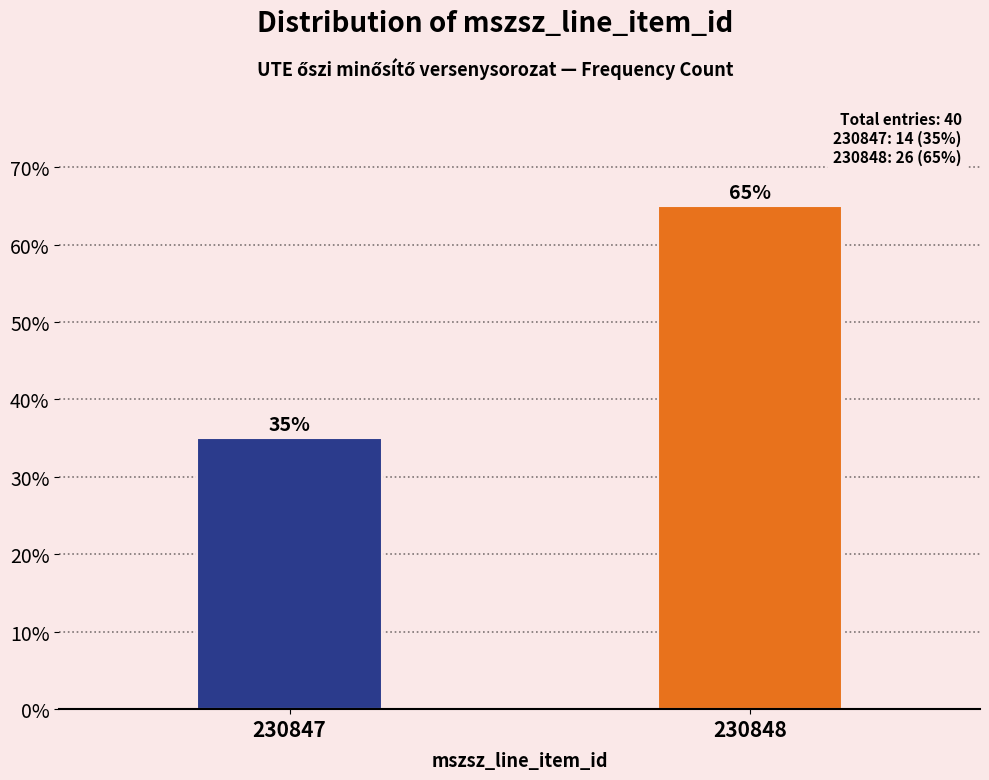

Reading left to right, transcribe all the data shown in this chart.

230847=35	230848=65